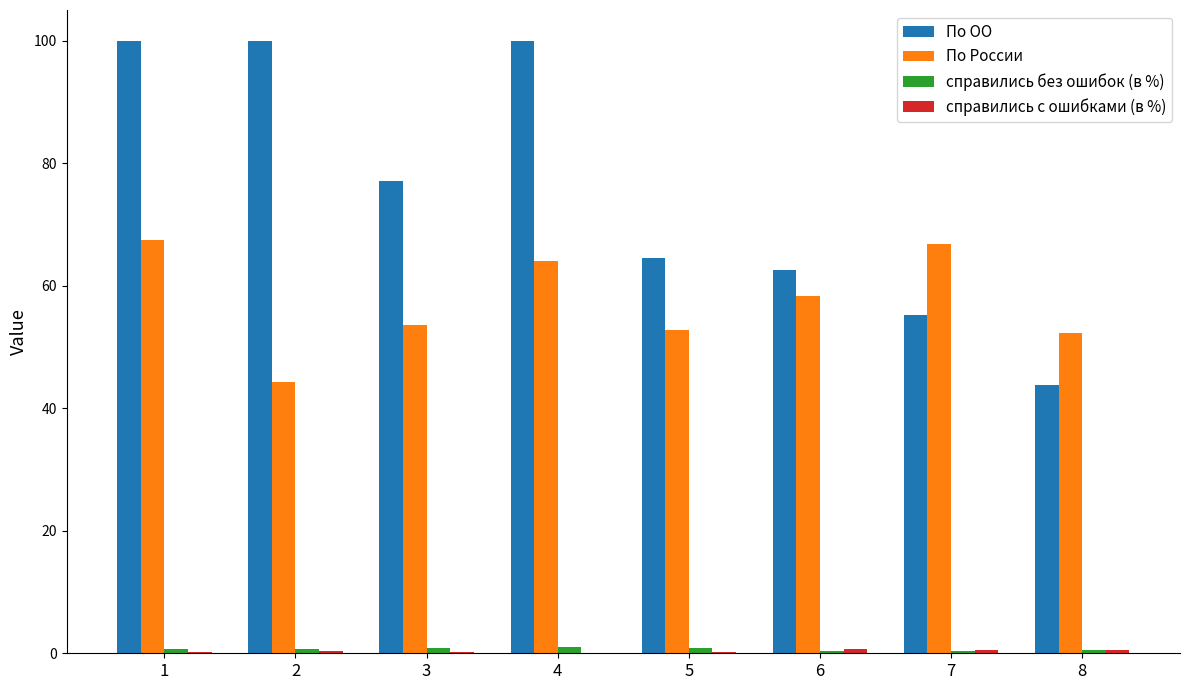

Are the bars horizontal?

No